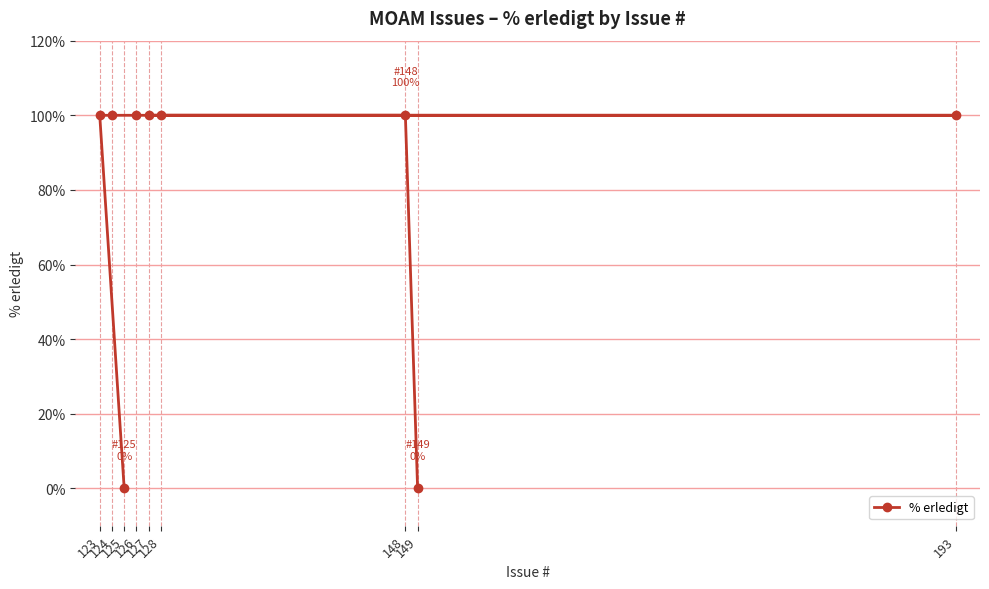

Does the chart display data point markers on the line(s)?

Yes